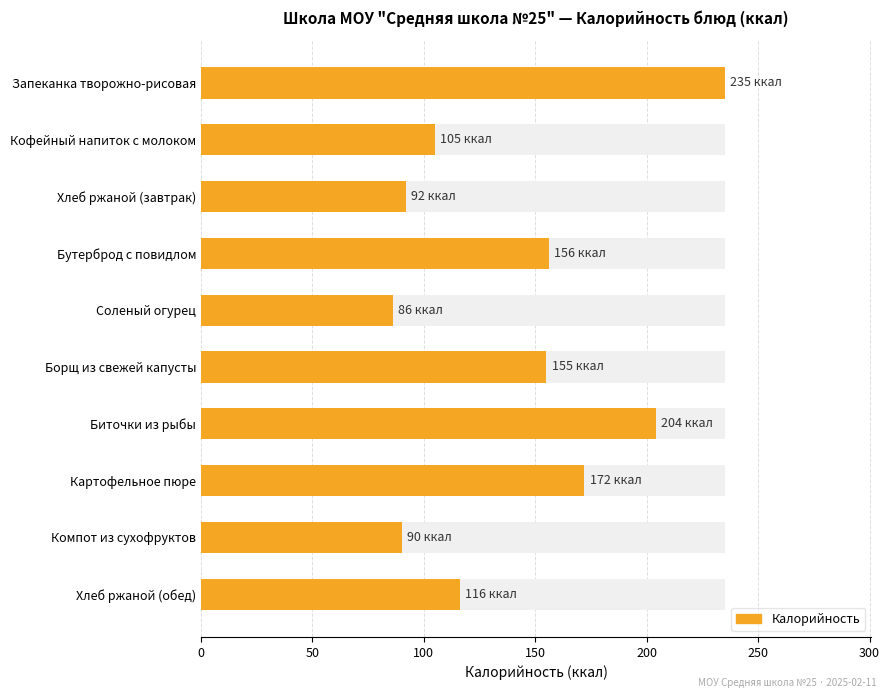

What is the change in value from Запеканка творожно-рисовая to Хлеб ржаной (обед)?

-119